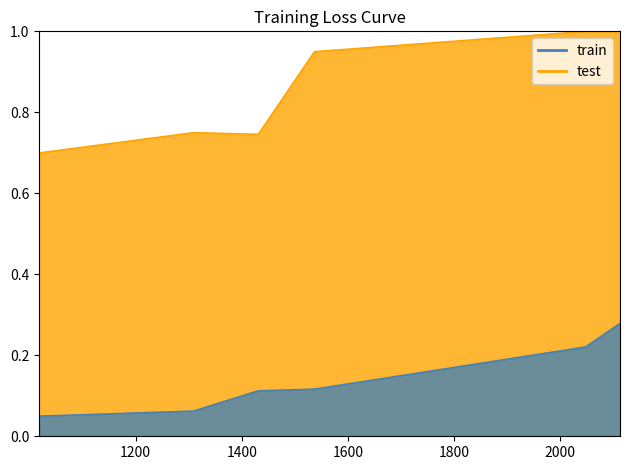

Does the chart display data point markers on the line(s)?

No